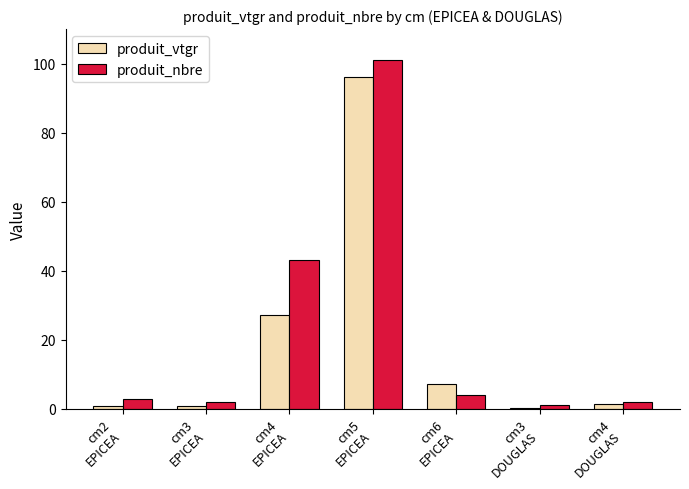

Which series has the largest range (max minus min)?

produit_nbre